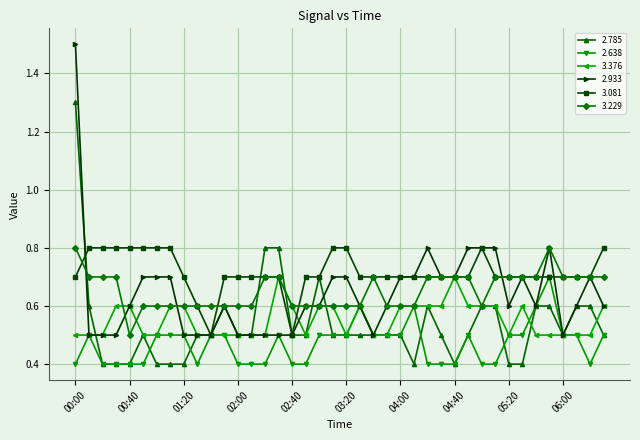

Which series has the widest spread of values?

2.933